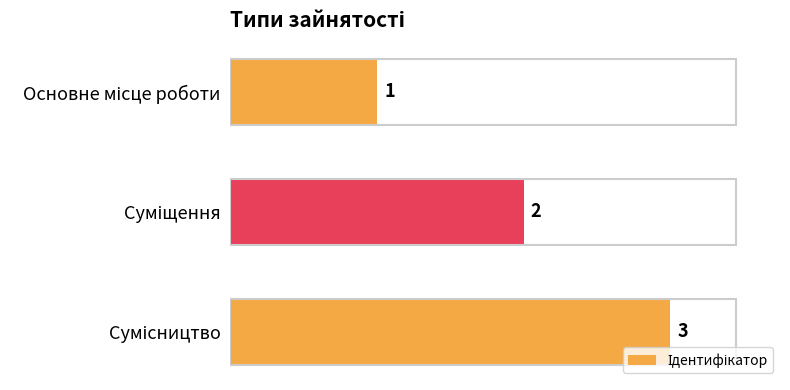

Count the values in the range 1 to 3.

3